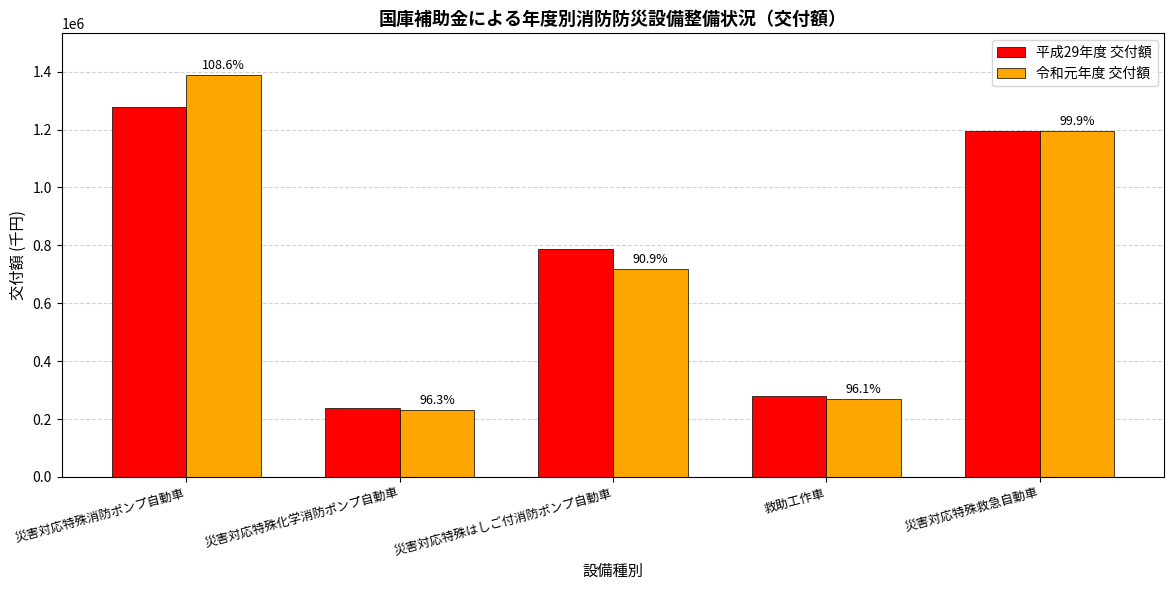

Reading left to right, what are all the values shown in this chart?

平成29年度 交付額: 1277024	238969	788649	278466	1194864
令和元年度 交付額: 1387324	230167	716789	267599	1194053